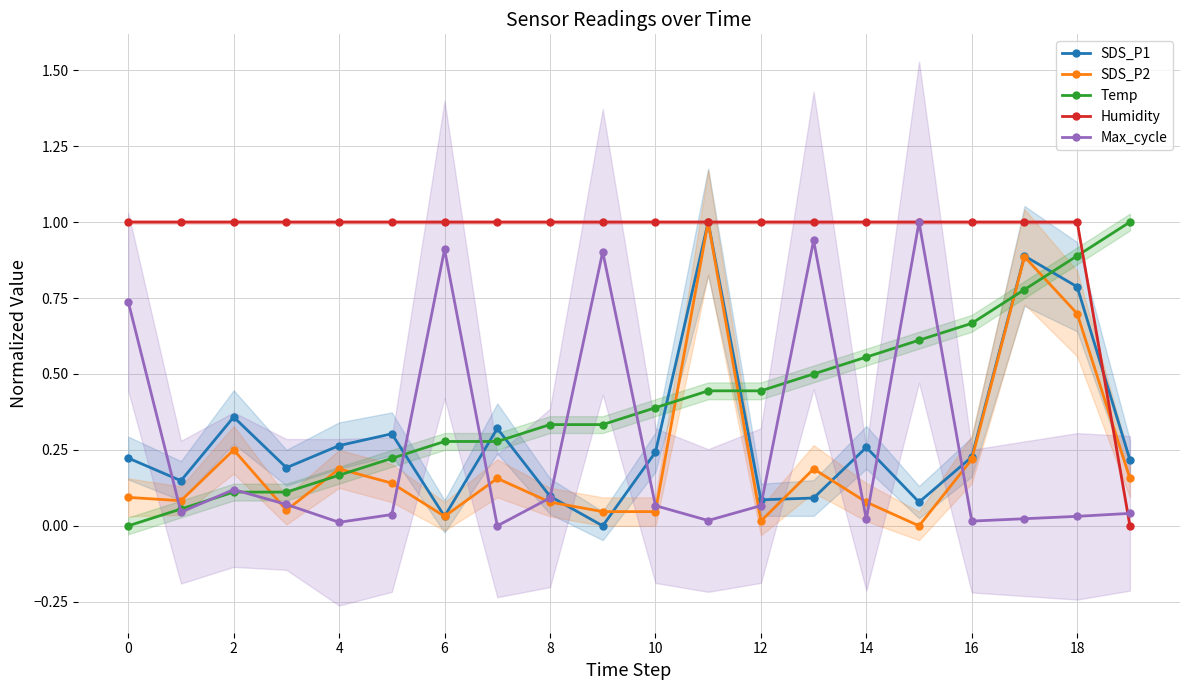

True or false: Humidity has a value of 1.0 at 10.

True